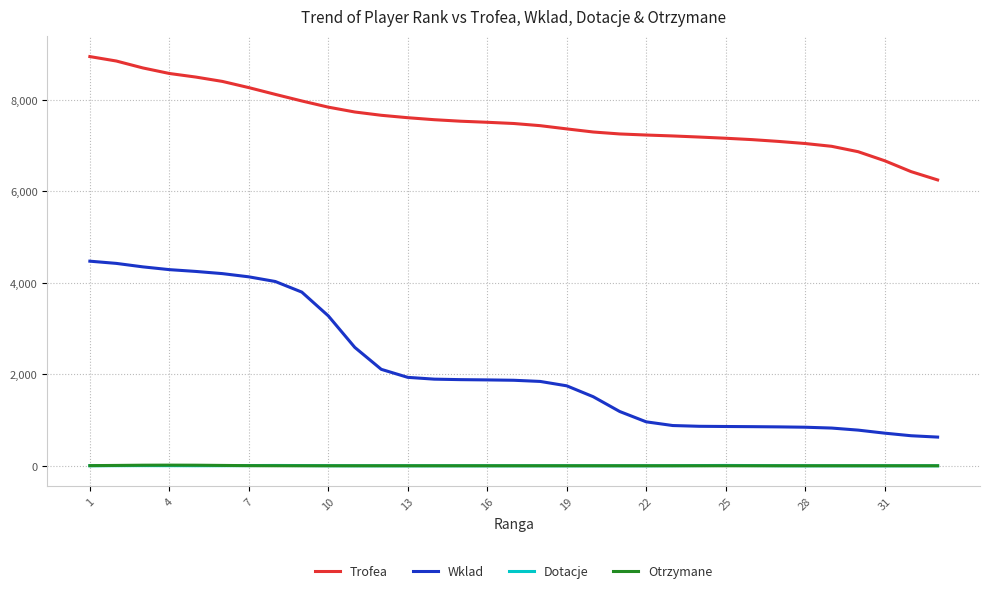

Which series has the largest range (max minus min)?

Wklad